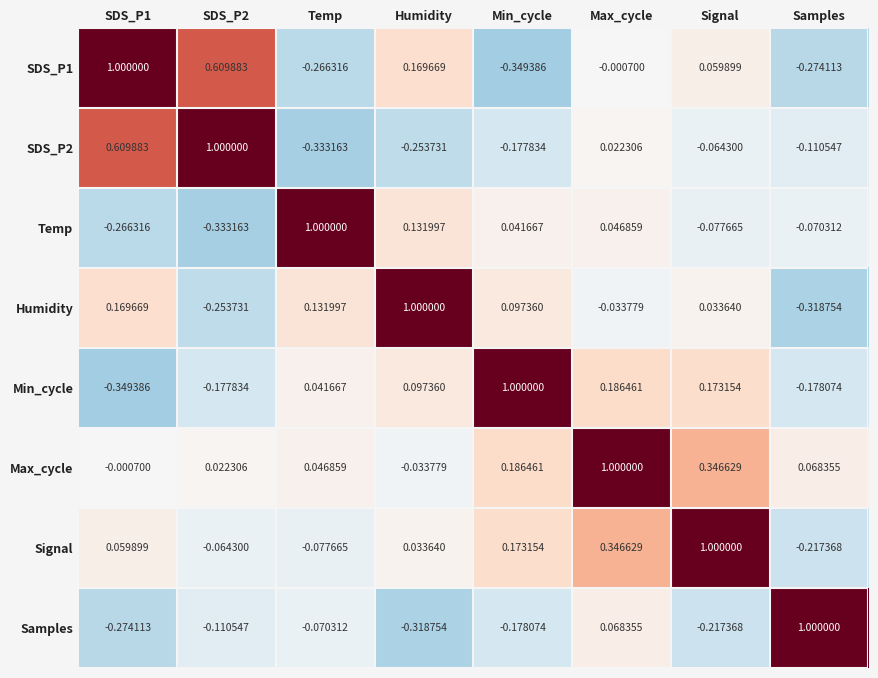

Where does the Min_cycle series first go above 0?

Temp